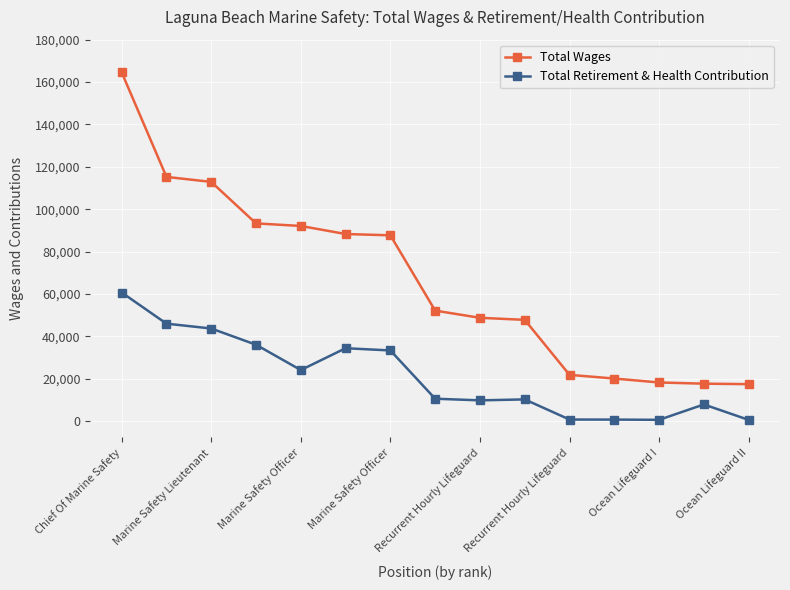

At how many categories does at least one series exceed 33583?

10